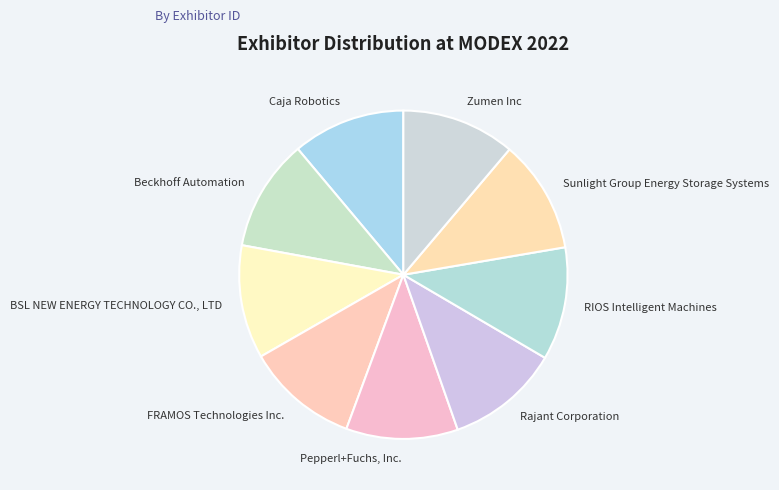

How many segments does this pie chart have?

9